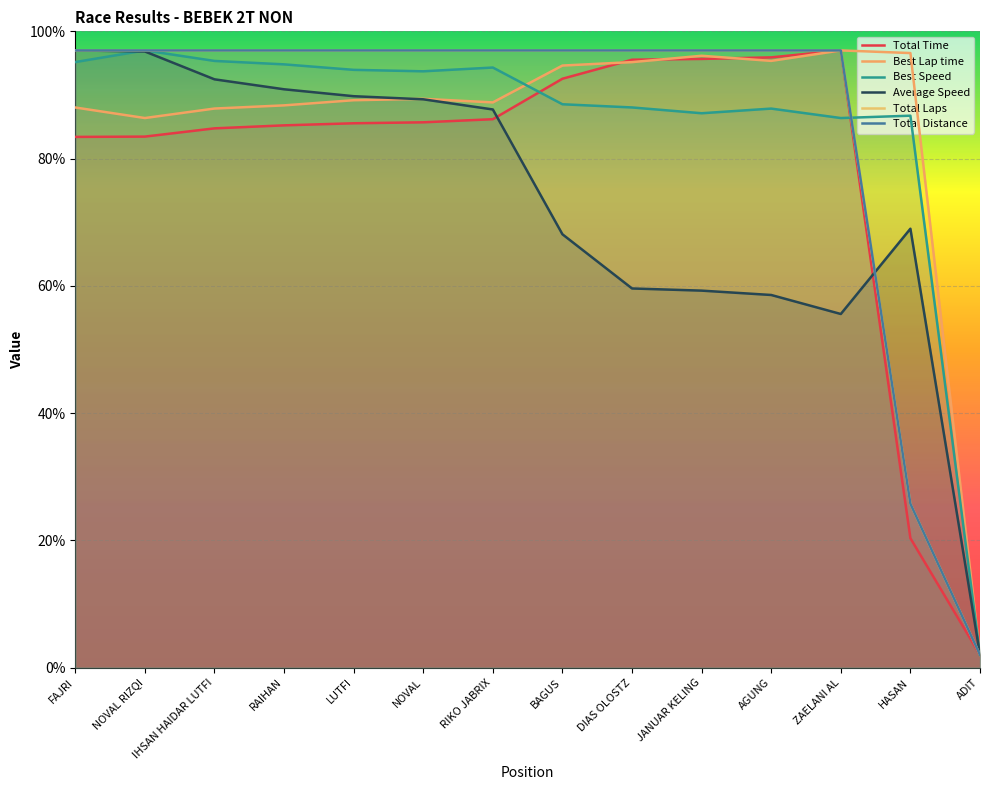

Where is Best Lap time nearest to the value 49?

NOVAL RIZQI